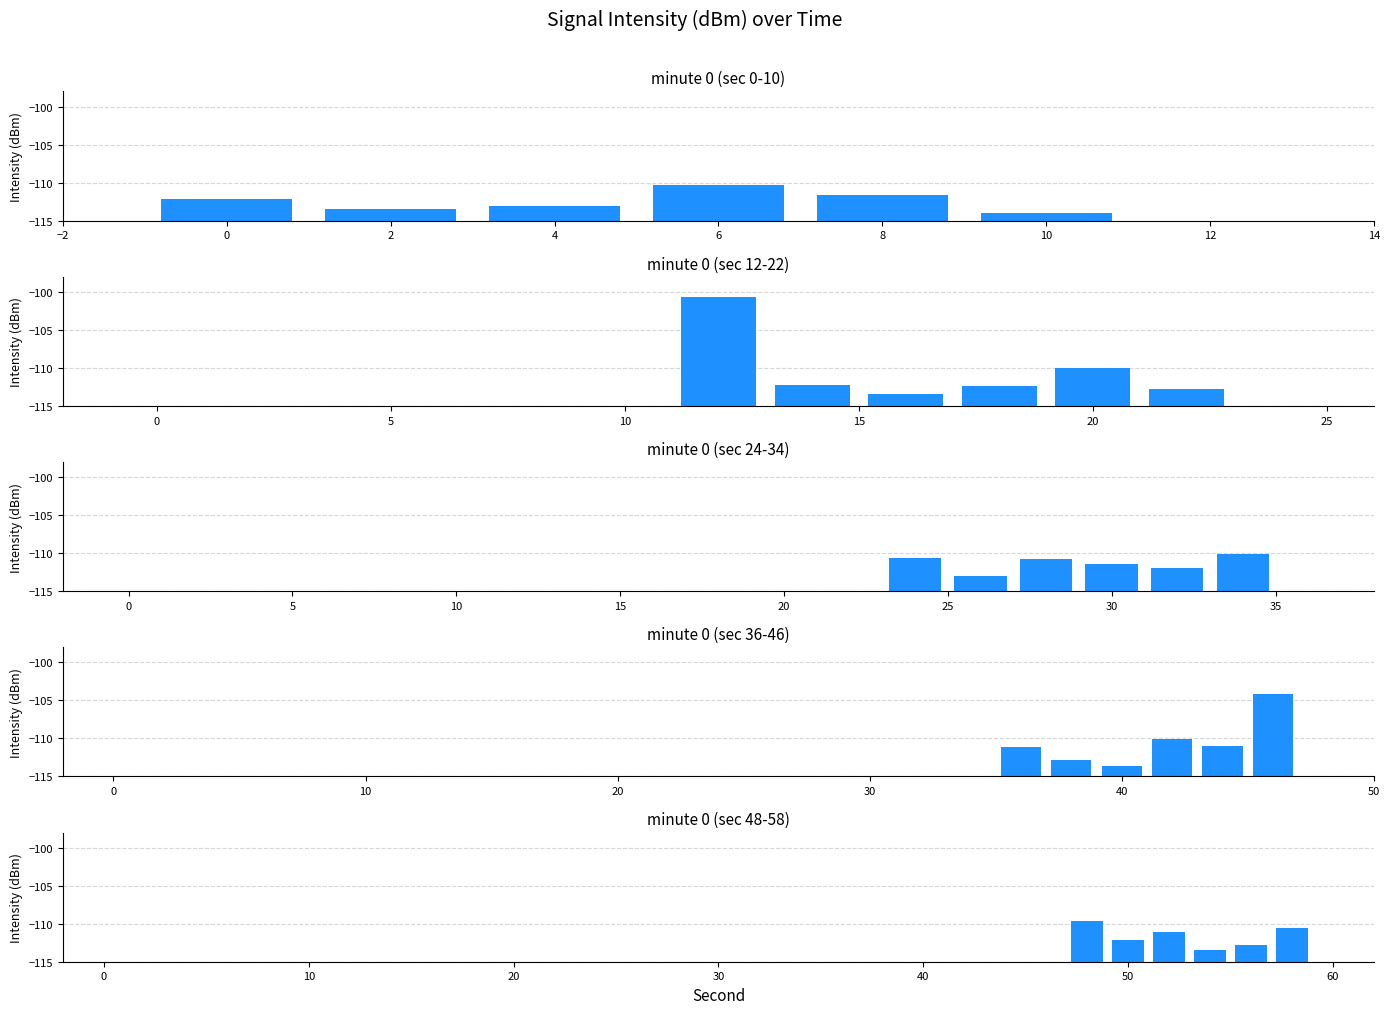

How many values in the minute 0 (sec 24-34) series exceed 4?

3